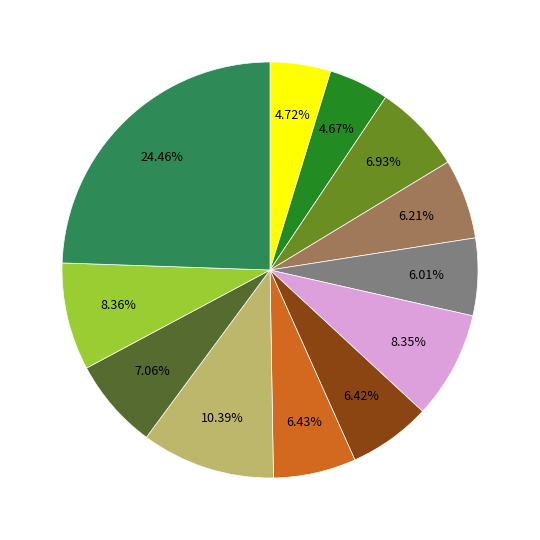

How many segments does this pie chart have?

12